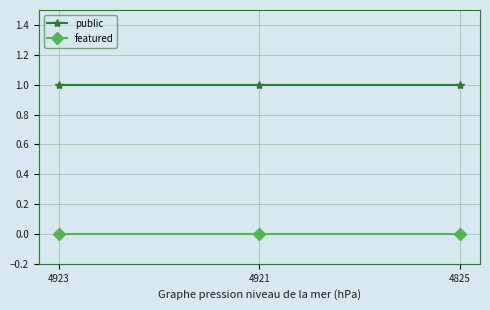

At 4923, list the series in order from largest to smallest.

public, featured